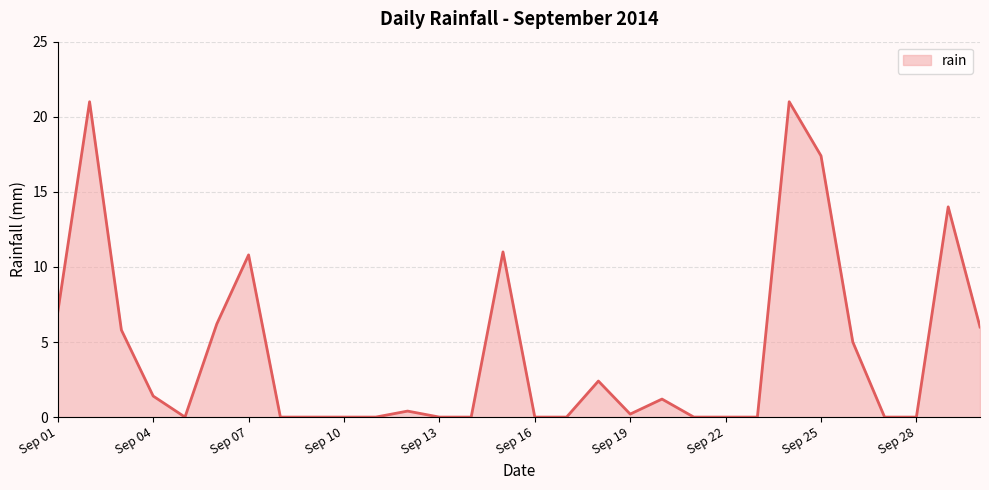

How many lines are shown in the chart?

1